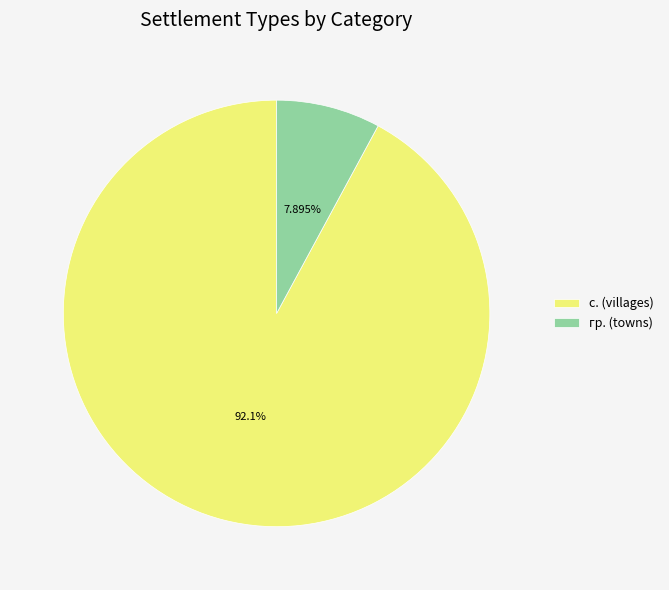

Is the sum of с. (villages) and гр. (towns) greater than half?

Yes